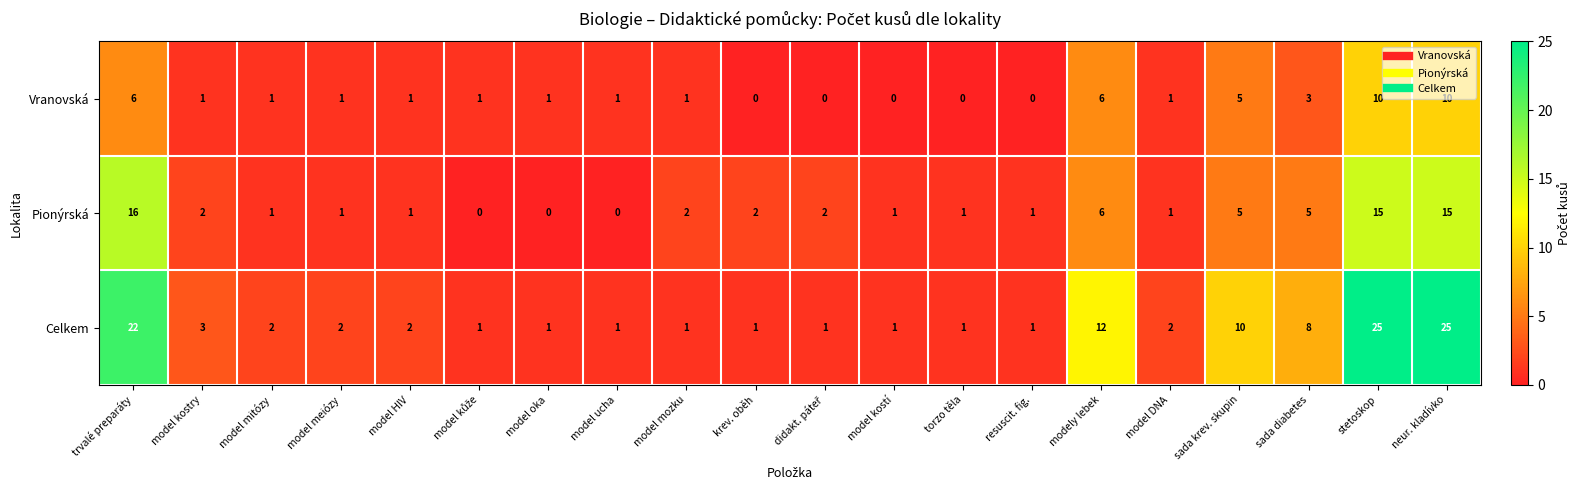

The value of Pionýrská at model meiózy is 1. True or false?

True